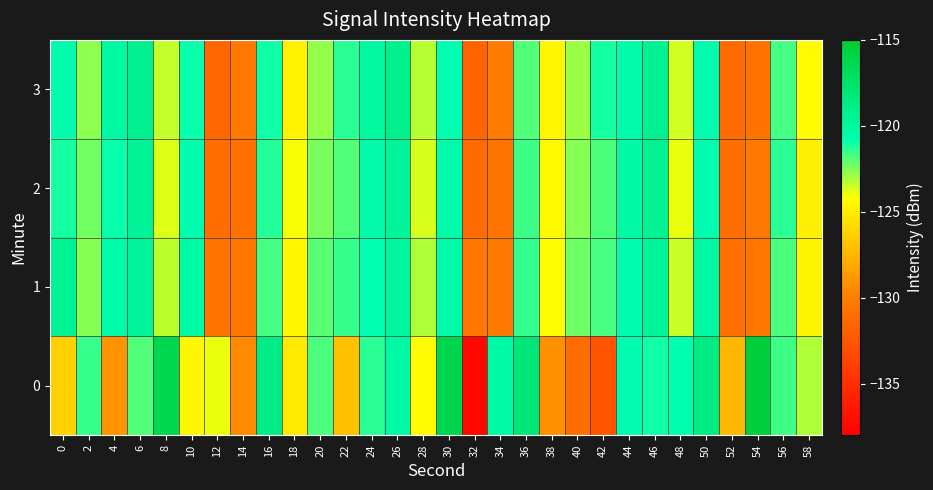

Reading left to right, transcribe all the data shown in this chart.

0: 0=-126.3	2=-121.5	4=-129.1	6=-121.8	8=-116.3	10=-124.6	12=-124.0	14=-129.5	16=-118.7	18=-125.2	20=-121.8	22=-127.0	24=-121.3	26=-120.1	28=-124.4	30=-116.2	32=-137.4	34=-120.1	36=-118.1	38=-129.2	40=-131.2	42=-132.6	44=-120.5	46=-121.0	48=-120.7	50=-118.6	52=-127.4	54=-115.4	56=-121.6	58=-123.1
1: 0=-119.5	2=-122.6	4=-120.4	6=-119.7	8=-123.3	10=-120.1	12=-130.7	14=-130.5	16=-121.7	18=-124.6	20=-122.0	22=-121.5	24=-120.8	26=-119.9	28=-123.1	30=-120.3	32=-130.5	34=-130.2	36=-121.4	38=-124.3	40=-122.2	42=-121.7	44=-120.6	46=-119.7	48=-123.5	50=-120.1	52=-130.9	54=-130.6	56=-121.8	58=-124.7
2: 0=-121.1	2=-122.3	4=-120.9	6=-119.5	8=-123.8	10=-120.6	12=-131.1	14=-130.9	16=-121.2	18=-124.1	20=-122.4	22=-121.9	24=-120.3	26=-119.6	28=-123.7	30=-120.4	32=-131.3	34=-130.7	36=-121.6	38=-124.5	40=-122.6	42=-121.8	44=-120.2	46=-119.4	48=-123.9	50=-120.7	52=-131.0	54=-130.4	56=-121.3	58=-124.9
3: 0=-120.5	2=-122.7	4=-120.1	6=-119.2	8=-123.4	10=-120.9	12=-131.5	14=-130.3	16=-121.0	18=-124.8	20=-122.8	22=-121.3	24=-120.0	26=-119.1	28=-123.2	30=-120.8	32=-131.7	34=-130.1	36=-121.9	38=-124.6	40=-122.9	42=-121.1	44=-120.4	46=-119.3	48=-123.6	50=-120.5	52=-131.2	54=-130.8	56=-121.7	58=-124.4